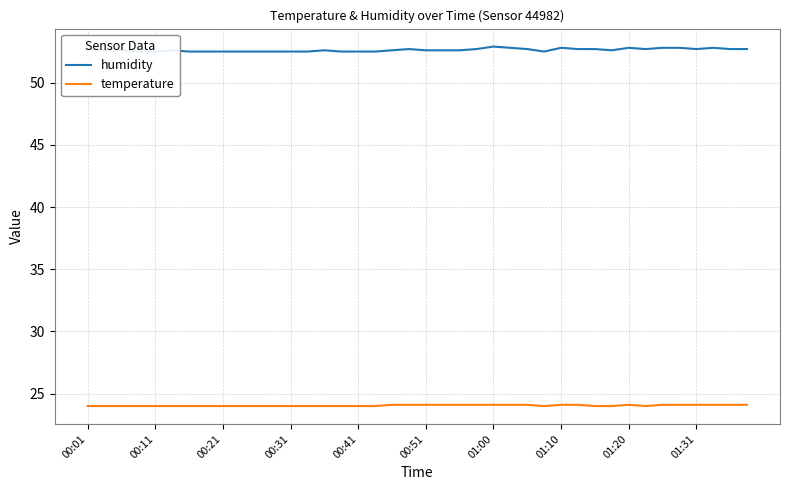

Which series has the widest spread of values?

humidity